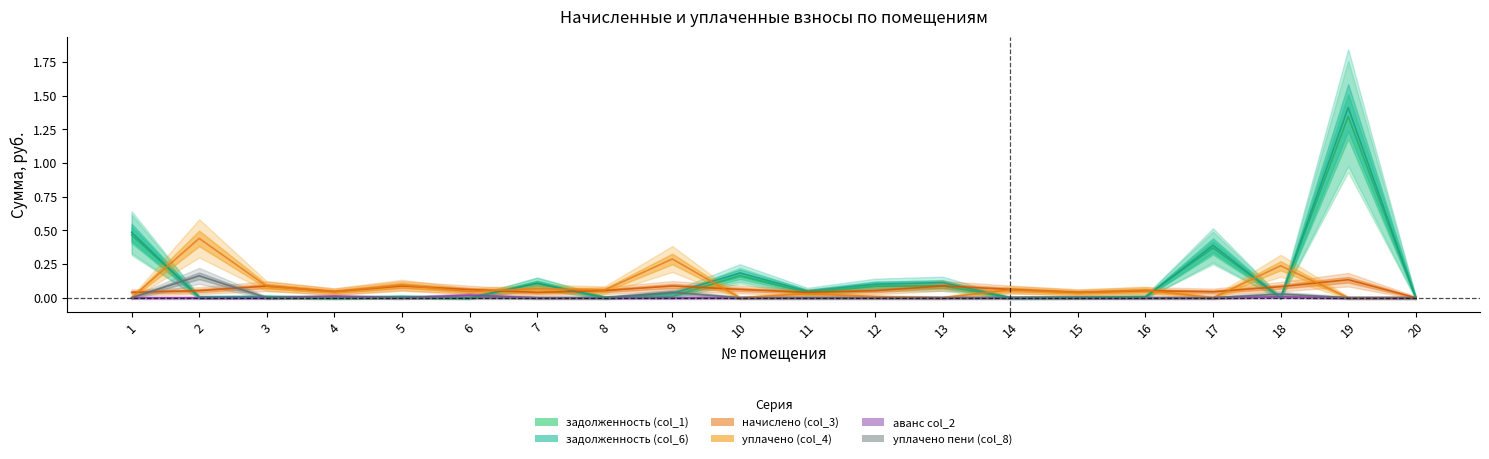

How many data points does each series have?

20